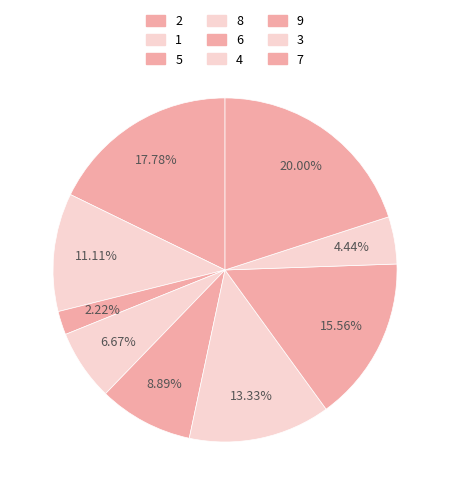

What is the largest slice in the pie chart?

7